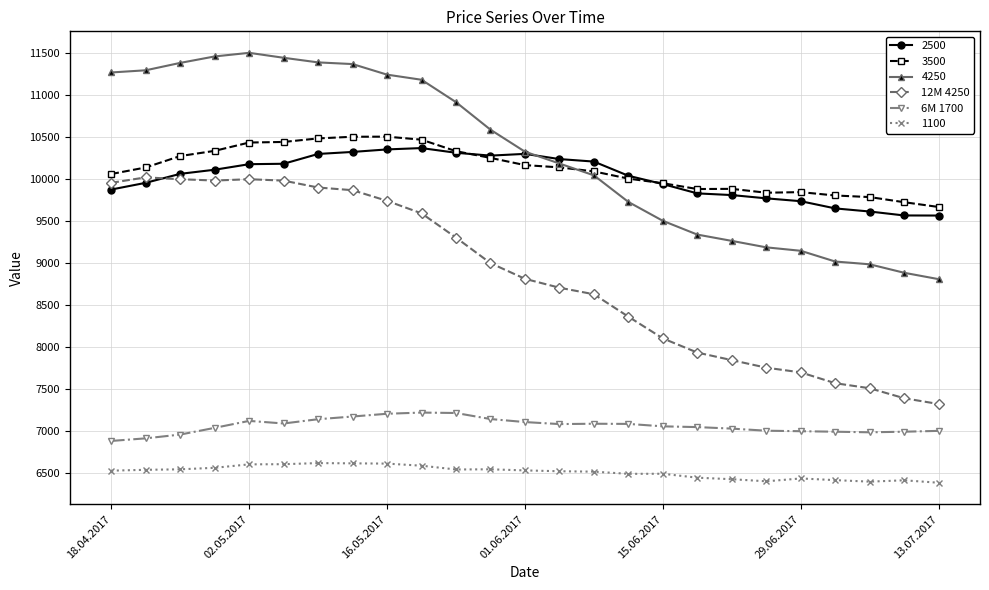

What is the value of the 6M 1700 point at the 1st from the left?

6883